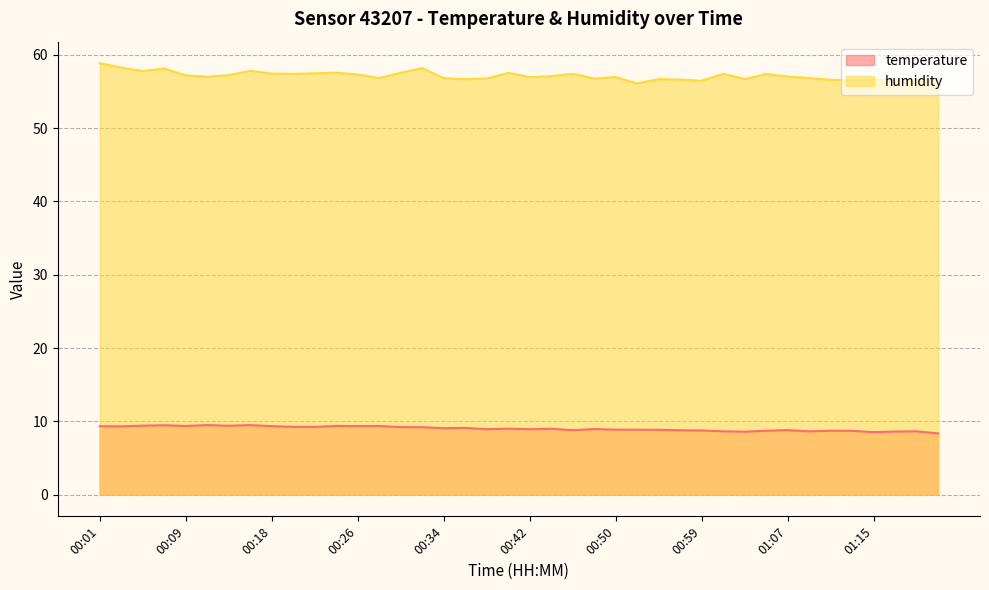

How many data points in humidity are less than 57?

19